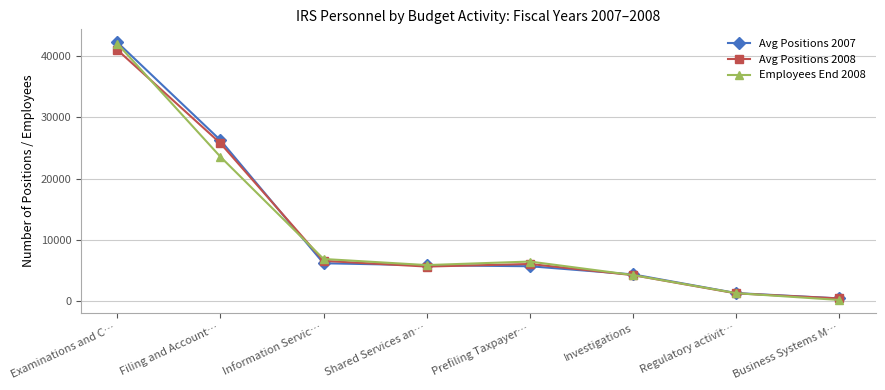

What is the spread (max minus min) of values at Filing and Account…?

2715